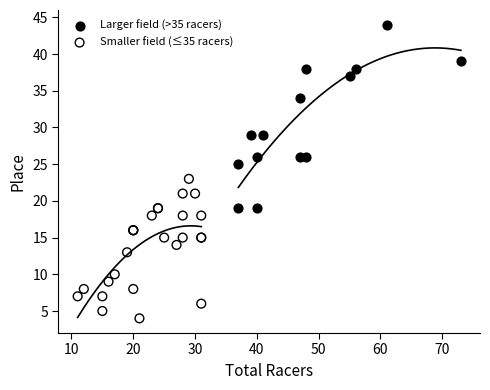

Which series has the largest Y range (max minus min)?

Larger field (>35 racers)